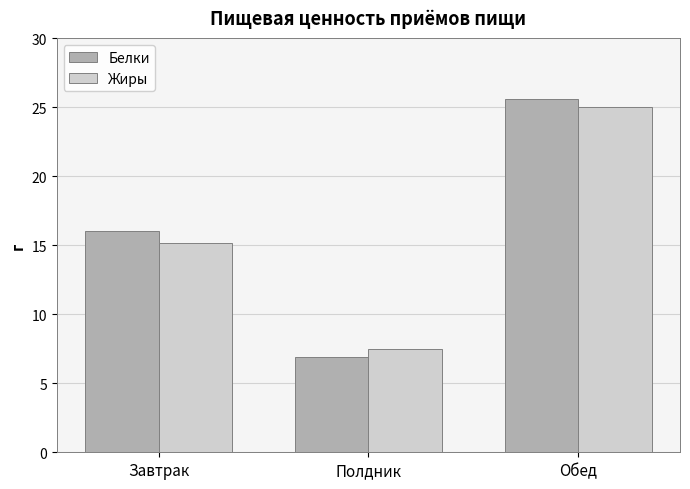

What are all the series names shown in the legend?

Белки, Жиры